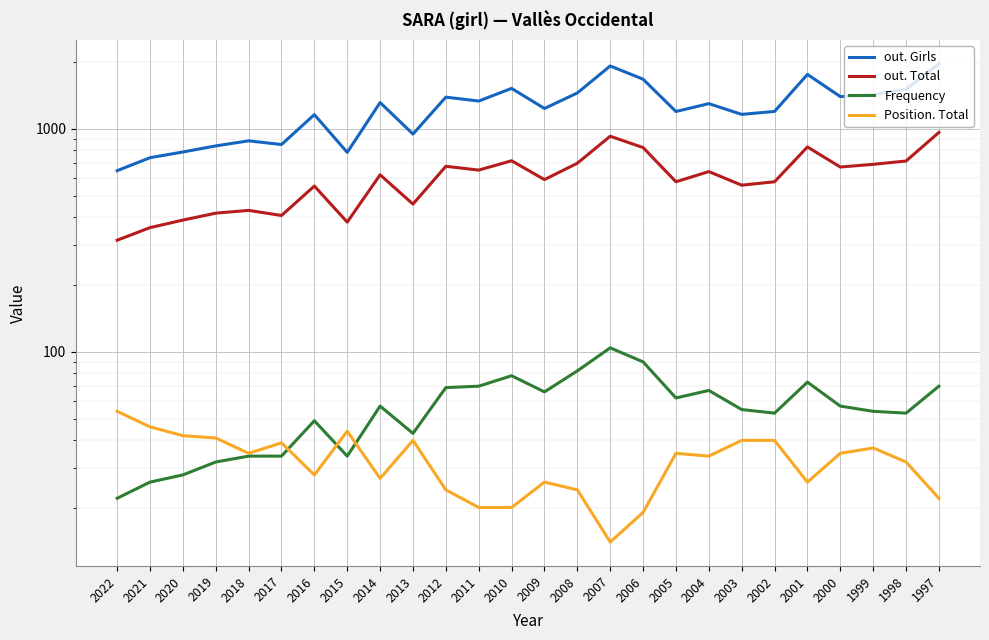

At which label does Position. Total reach its peak?

2022